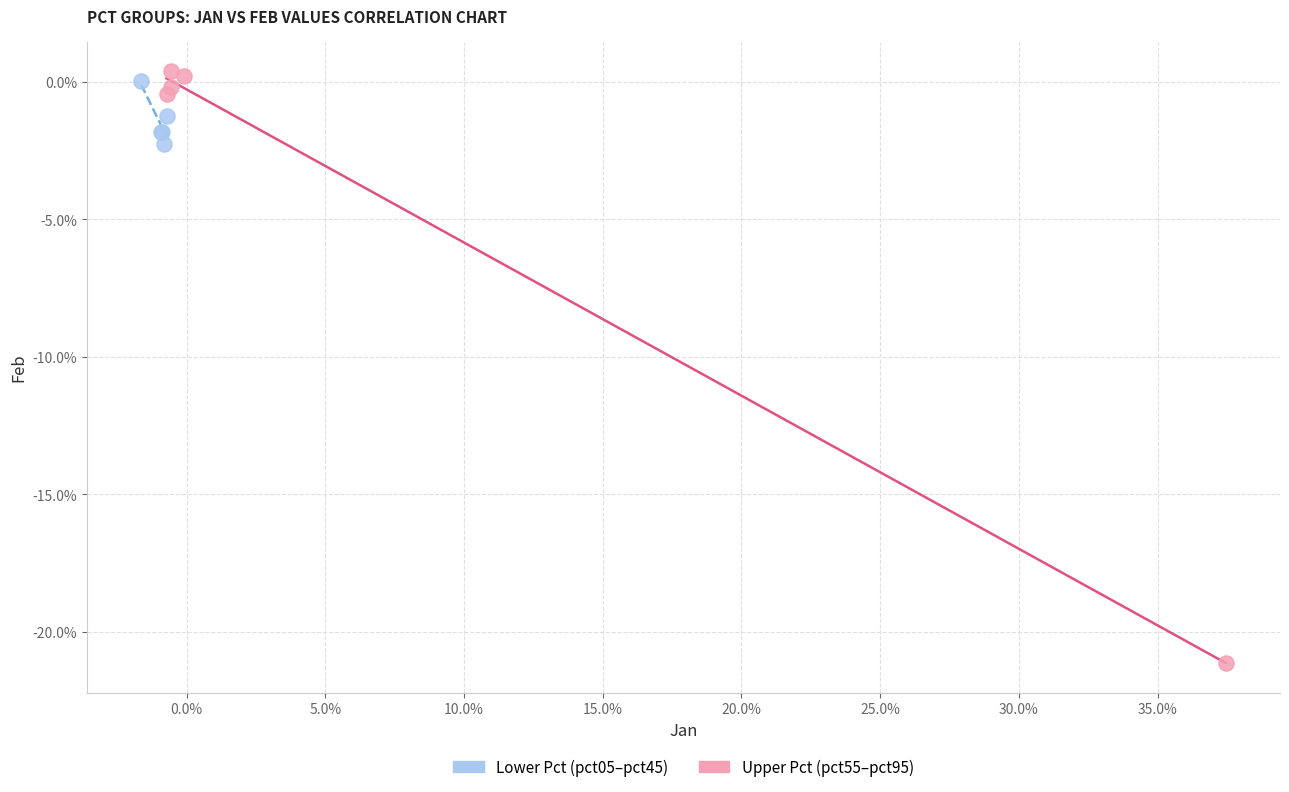

What are all the series names shown in the legend?

Lower Pct (pct05–pct45), Upper Pct (pct55–pct95)